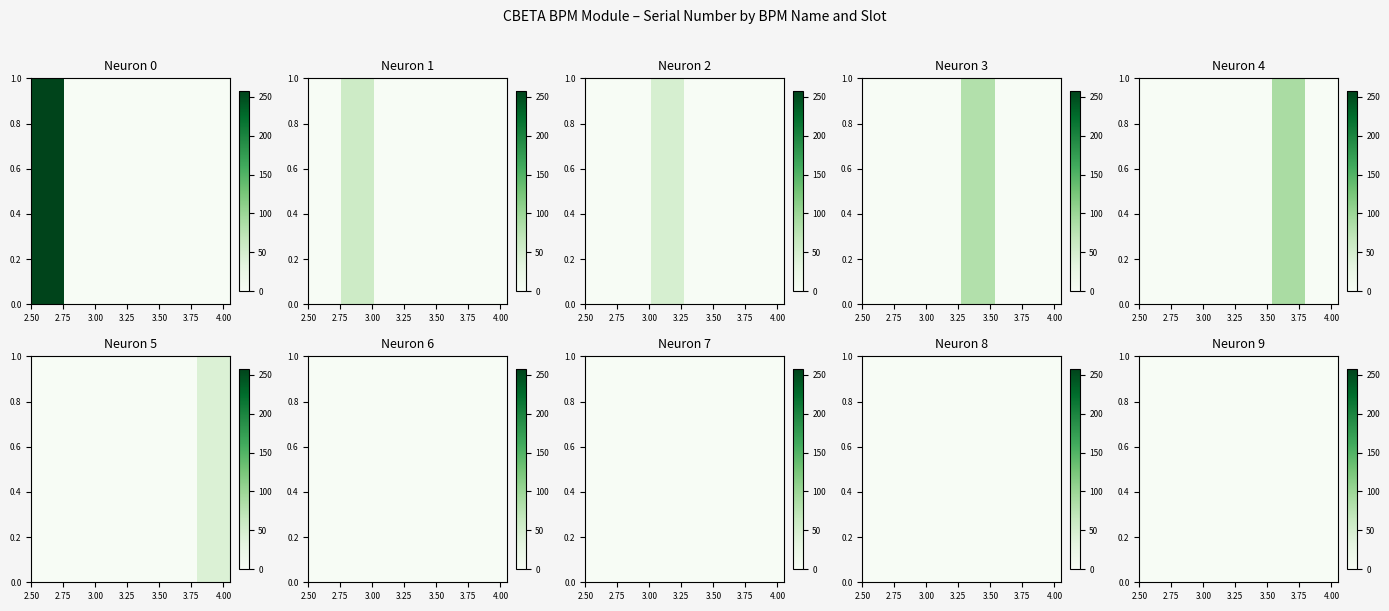

How many categories are shown in the chart?

6